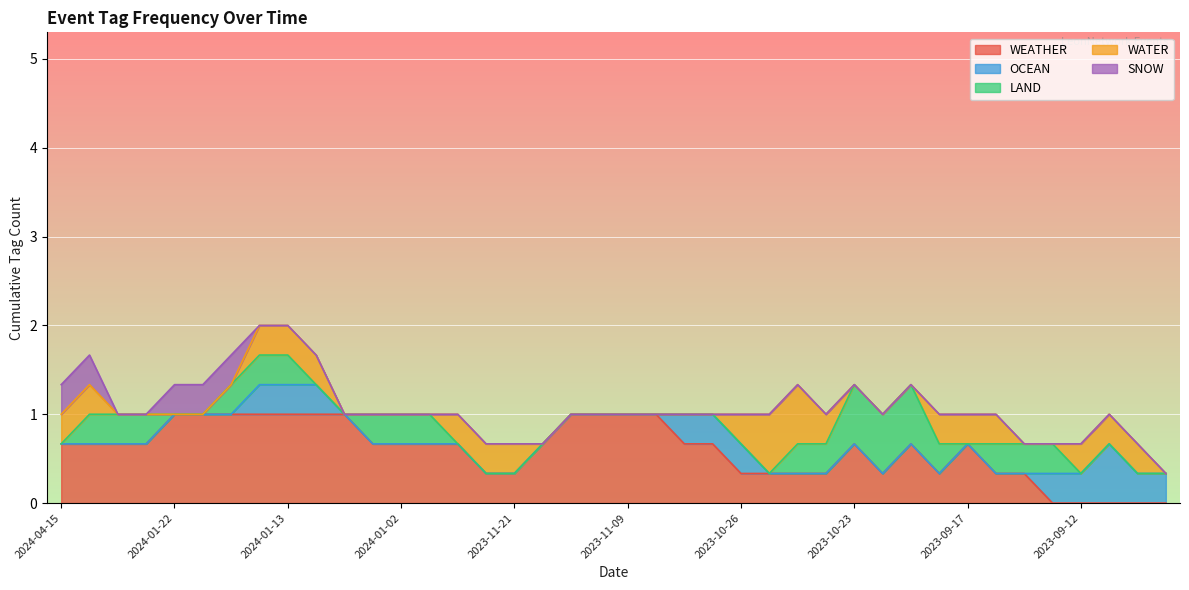

What is the total value across all series at 2023-09-12?

0.7